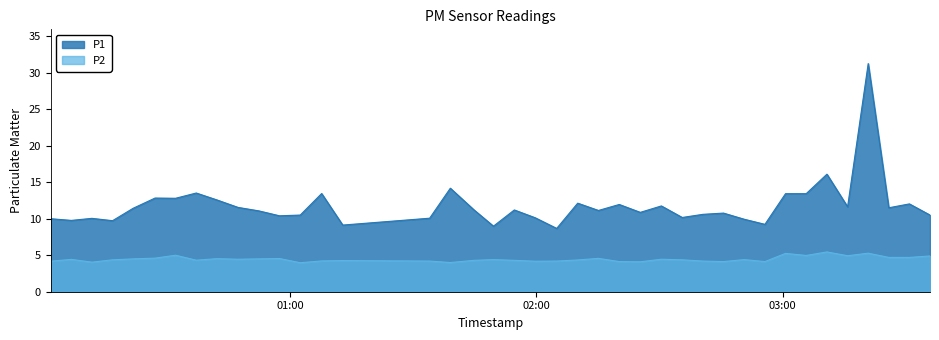

Reading right to left, list all the values displayed in this chart.

P1: 10.5	12.0	11.5	31.2	11.6	16.1	13.4	13.4	9.2	9.9	10.8	10.6	10.2	11.8	10.9	11.9	11.1	12.1	8.7	10.1	11.2	9.0	11.2	14.2	10.1	9.1	13.4	10.5	10.4	11.1	11.6	12.6	13.5	12.8	12.8	11.4	9.7	10.1	9.8	10.0
P2: 4.9	4.7	4.7	5.3	4.9	5.5	5.0	5.2	4.1	4.4	4.1	4.2	4.4	4.5	4.1	4.1	4.6	4.3	4.2	4.2	4.3	4.4	4.3	4.0	4.2	4.3	4.2	4.0	4.5	4.5	4.5	4.5	4.3	5.0	4.6	4.5	4.4	4.0	4.4	4.2